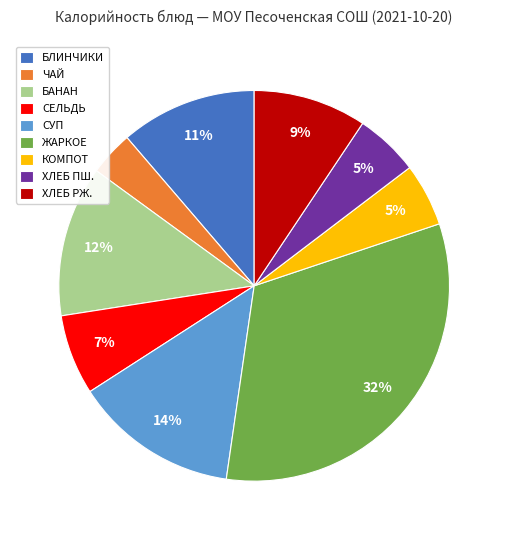

To the nearest percent, what percentage of the pie is БЛИНЧИКИ?

11%